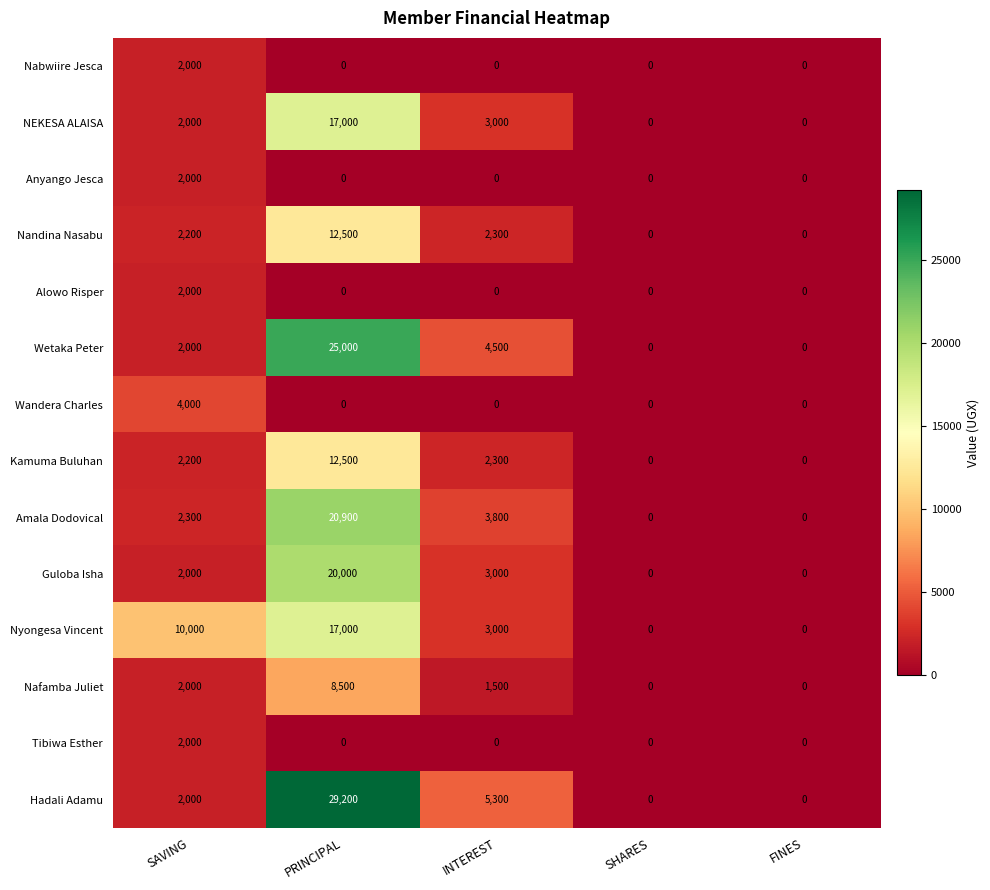

At how many categories does at least one series exceed 830?

3